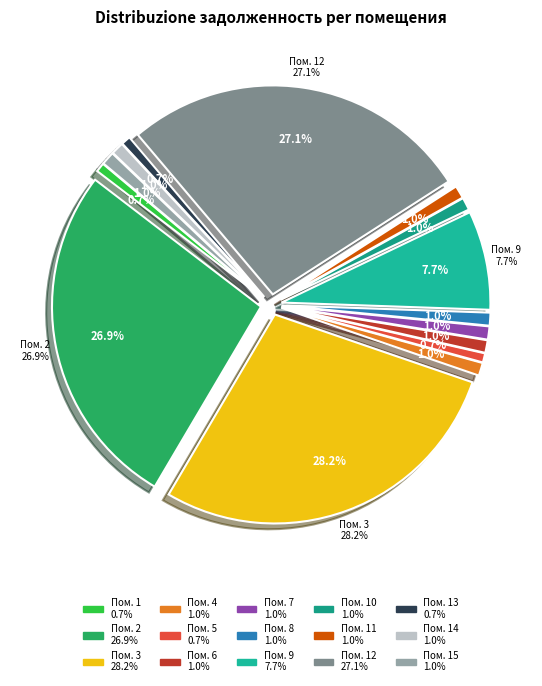

Count the number of slices in the pie.

15